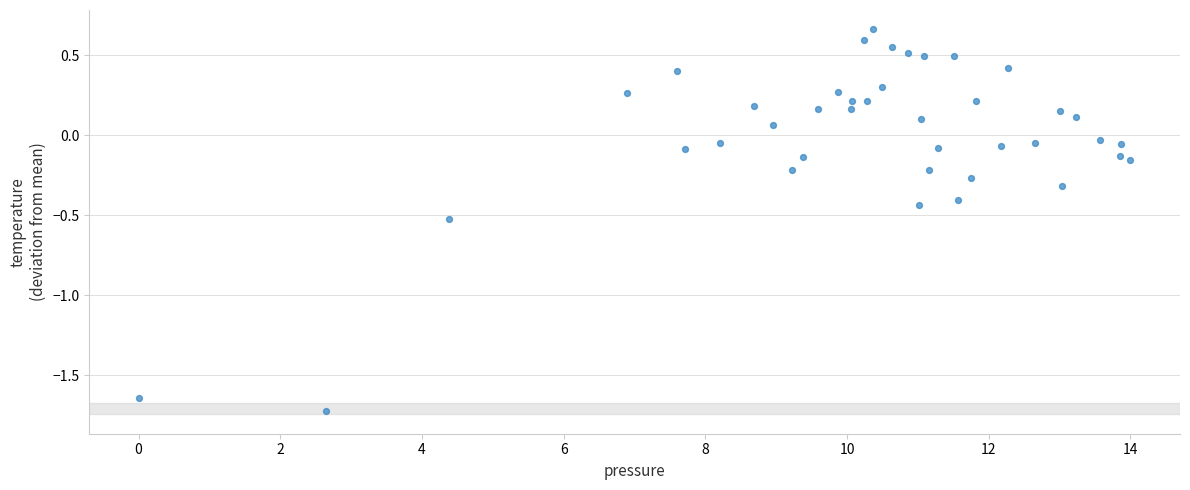

What is the range of Y values (max minus min)?

2.4